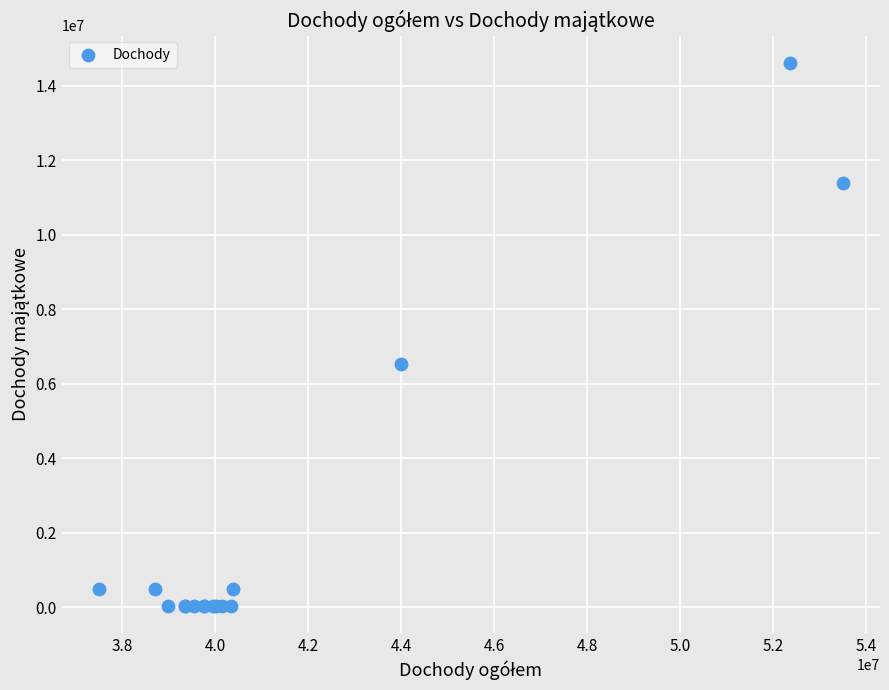

What Y value in the scatter plot is closest to 7336675?

6525250.0